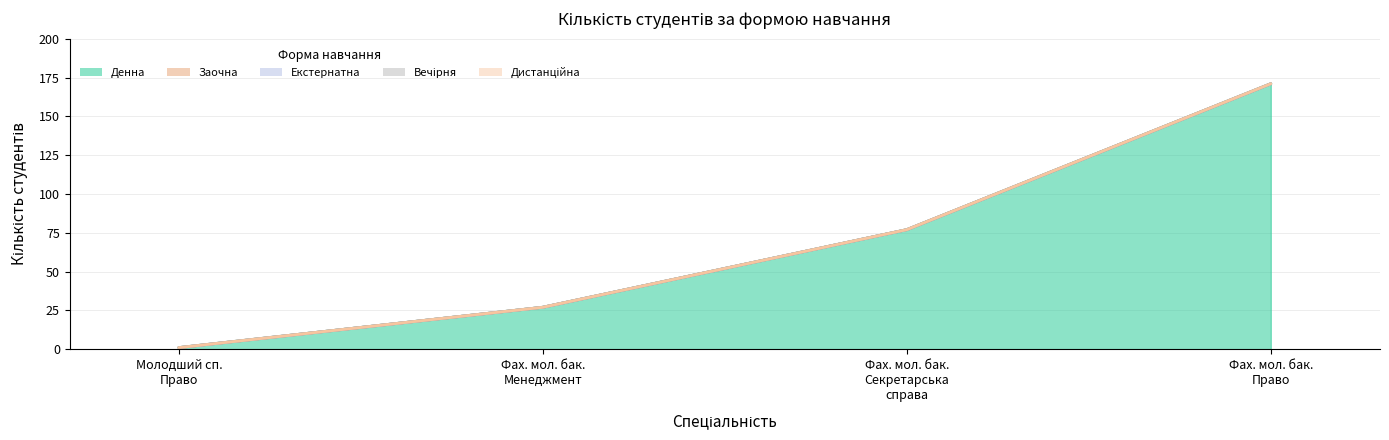

True or false: Екстернатна and Дистанційна intersect in this chart.

False